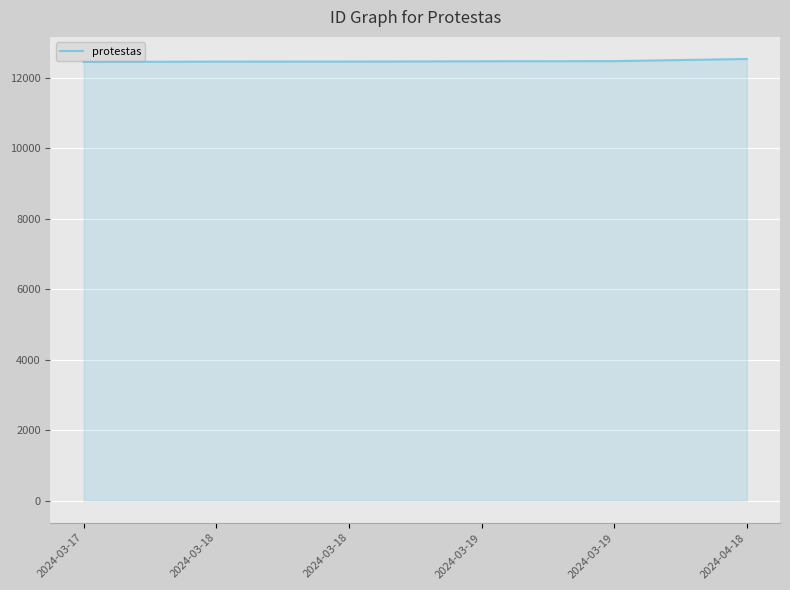

What is the difference between the values at 2024-03-19 and 2024-03-18?

10